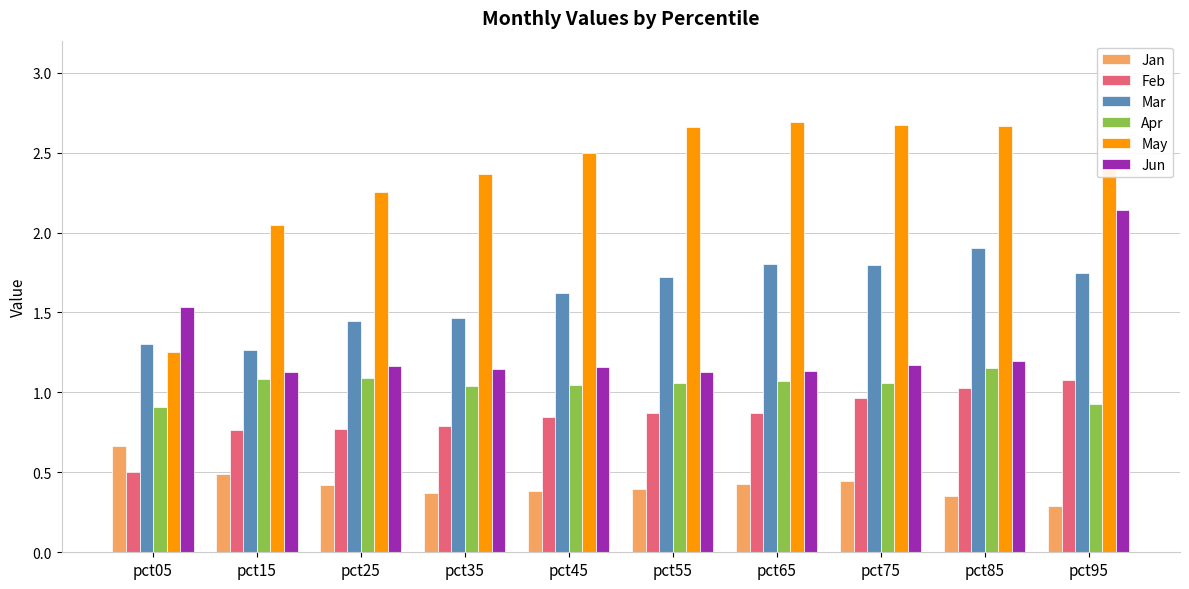

Which series has the largest range (max minus min)?

May